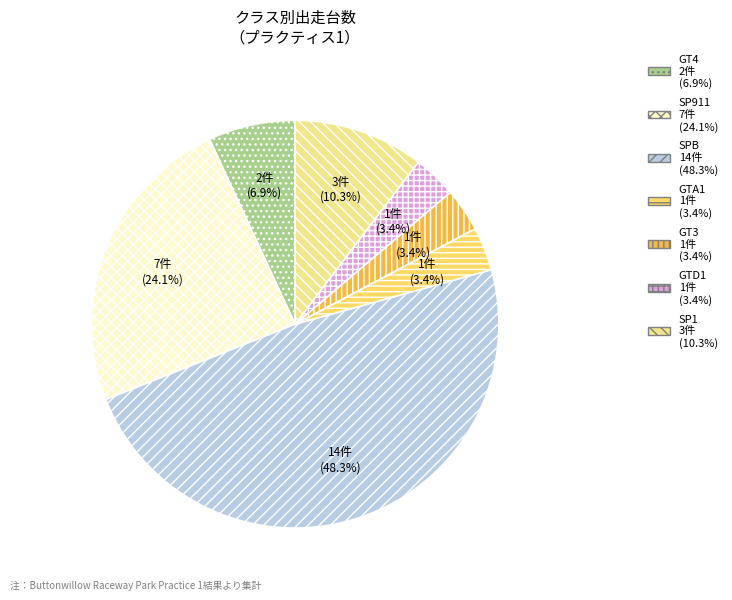

Does any single category account for the majority?

No